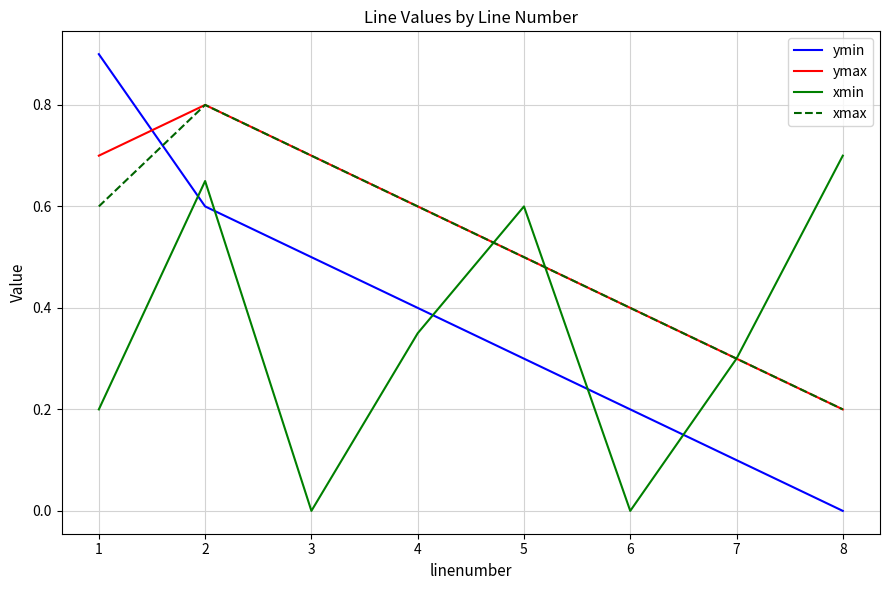

Which series has the widest spread of values?

ymin